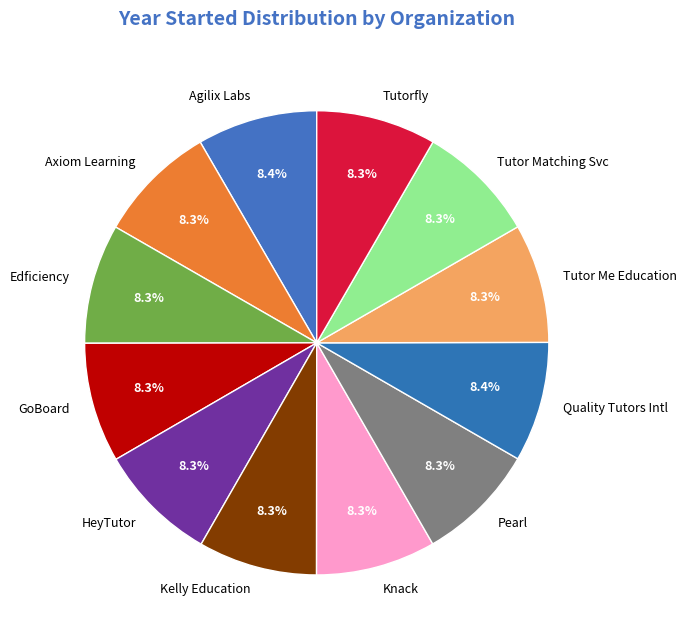

What is the total percentage of Axiom Learning and Tutor Me Education?

16.6%